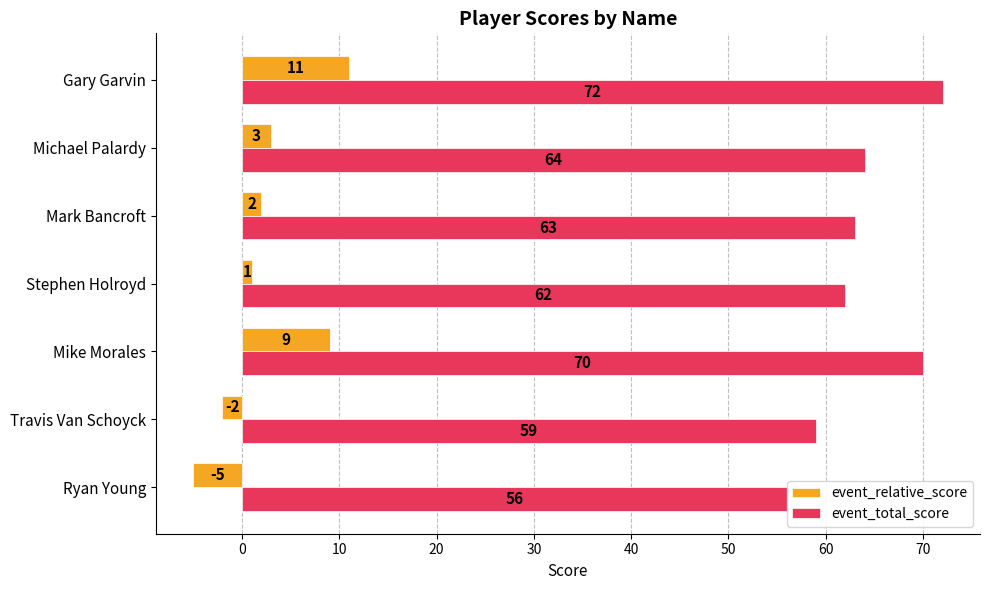

Count the number of data series in this chart.

2